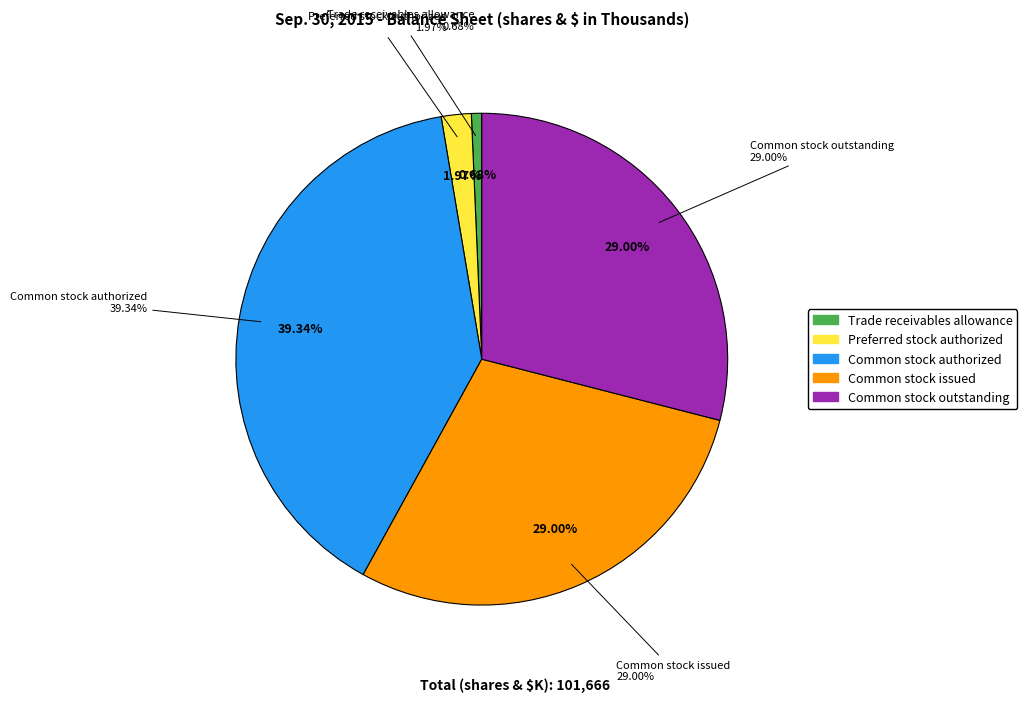

What is the change in value from Trade receivables allowance to Common stock issued?

+28798